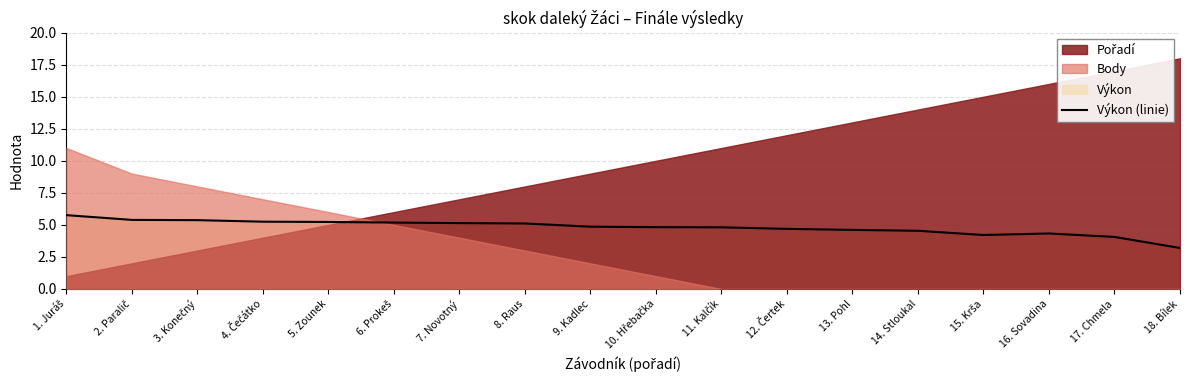

True or false: the data shows 1.7 at 2. Paralič.

False